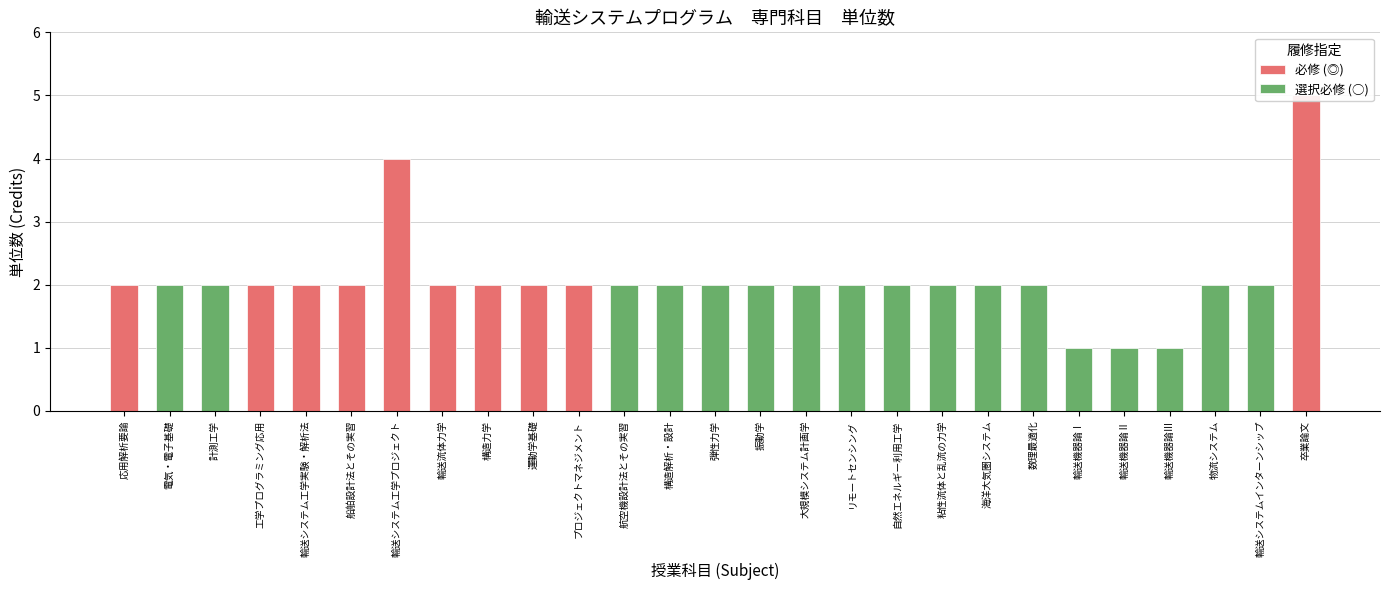

The value of 選択必修 (○) at 構造力学 is -1. True or false?

False